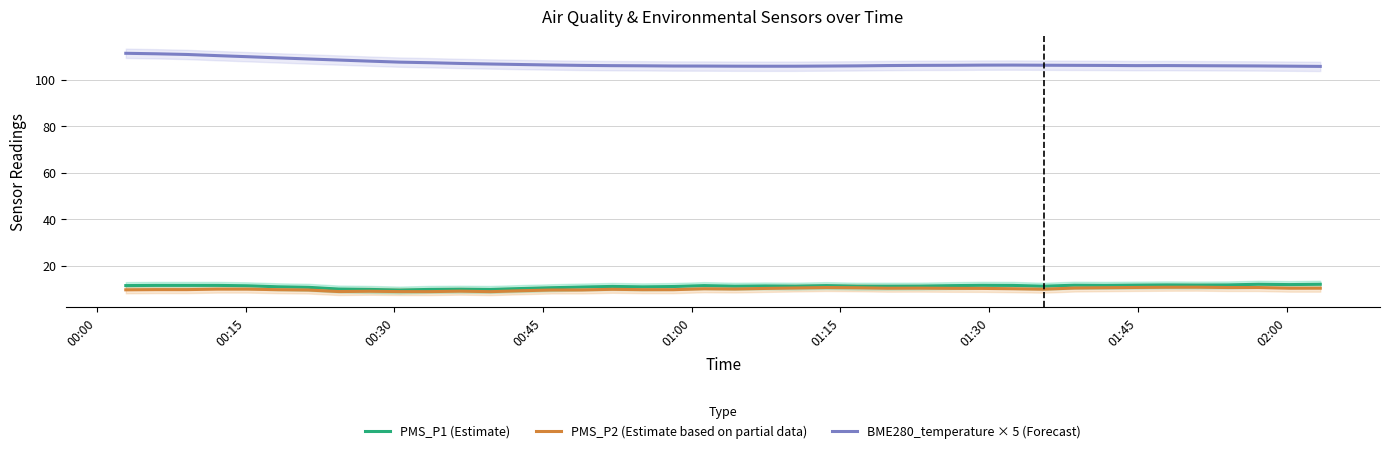

Reading right to left, list all the values displayed in this chart.

PMS_P1 (Estimate): 11.9	11.8	11.9	11.7	11.6	11.7	11.6	11.5	11.5	11.1	11.4	11.5	11.3	11.1	11.1	11.1	11.4	11.1	11.2	11.1	11.4	11.0	10.8	11.0	10.8	10.4	10.1	9.7	9.8	9.7	9.4	9.7	9.9	10.6	10.9	11.3	11.5	11.5	11.5	11.4
PMS_P2 (Estimate based on partial data): 10.2	10.2	10.5	10.5	10.7	10.7	10.6	10.5	10.3	9.8	10.0	10.2	10.2	10.3	10.2	10.4	10.5	10.3	10.1	9.9	10.0	9.6	9.6	9.8	9.5	9.5	9.1	8.8	9.0	8.8	8.8	8.9	8.8	9.5	9.6	9.8	9.8	9.6	9.6	9.5
BME280_temperature × 5 (Forecast): 105.7	105.8	105.9	106.0	106.0	106.1	106.1	106.1	106.2	106.2	106.3	106.3	106.2	106.2	106.1	106.0	105.9	105.8	105.8	105.8	105.9	105.9	106.0	106.0	106.2	106.3	106.5	106.8	107.0	107.3	107.6	108.0	108.5	108.9	109.4	109.9	110.4	110.9	111.2	111.4